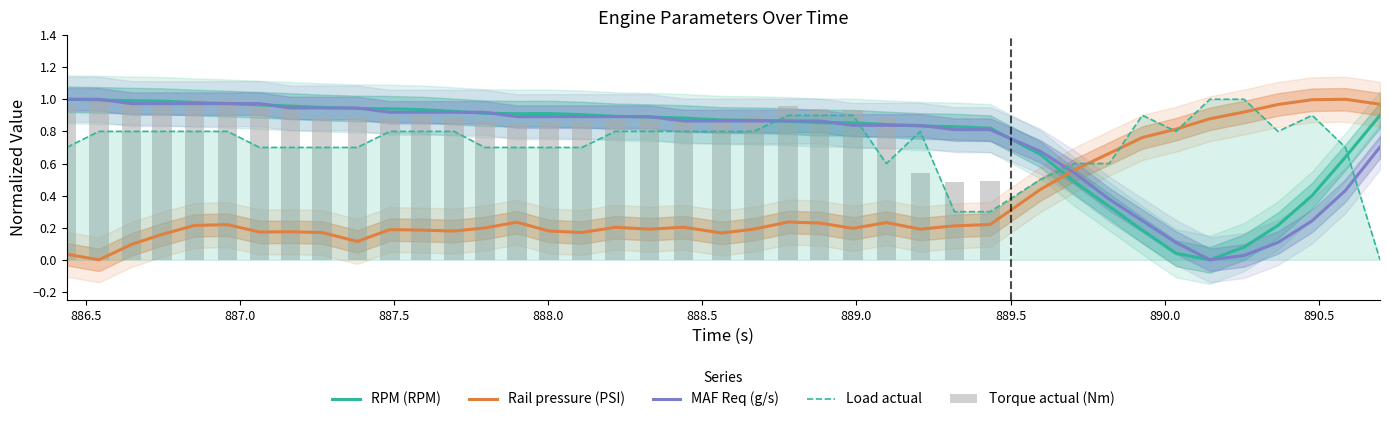

How many intersections are there between Rail pressure (PSI) and MAF Req (g/s)?

1